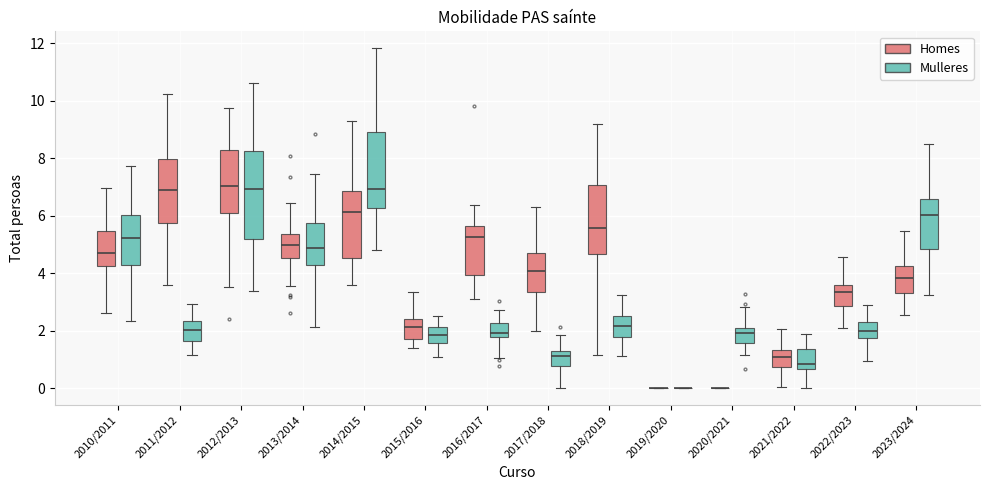

Which box is the tallest, from its lower edge to its upper edge?

2012/2013 (Mulleres)